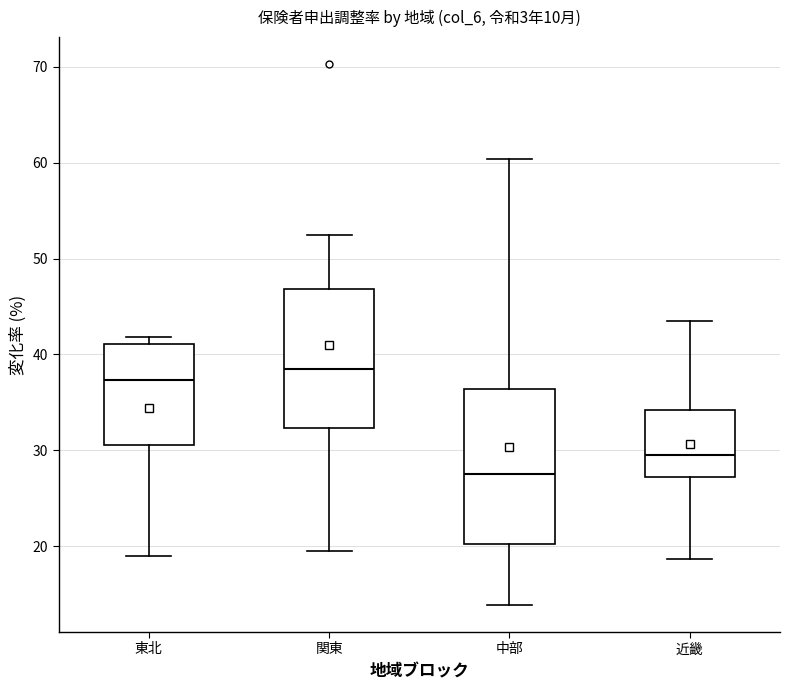

Which box's median line is the lowest?

中部